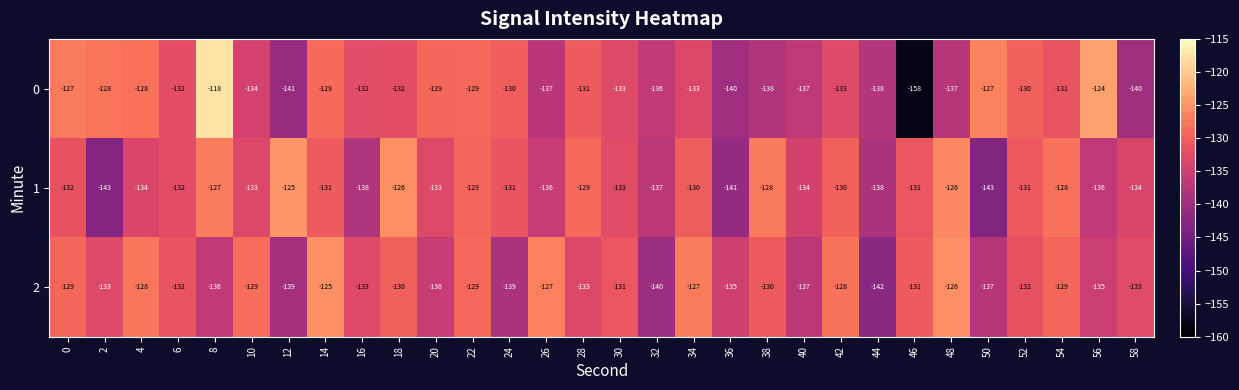

What is the smallest value displayed?

-158